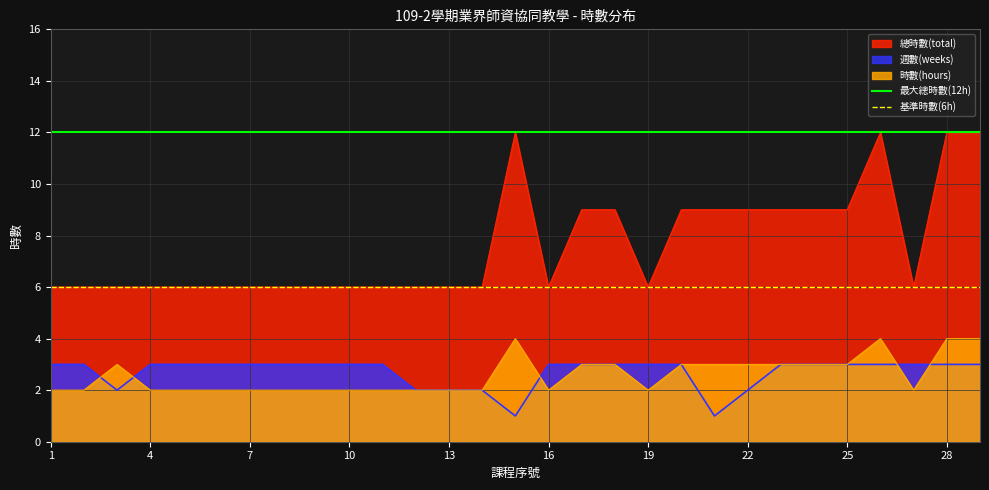

Read the 基準時數(6h) value at 1.

6